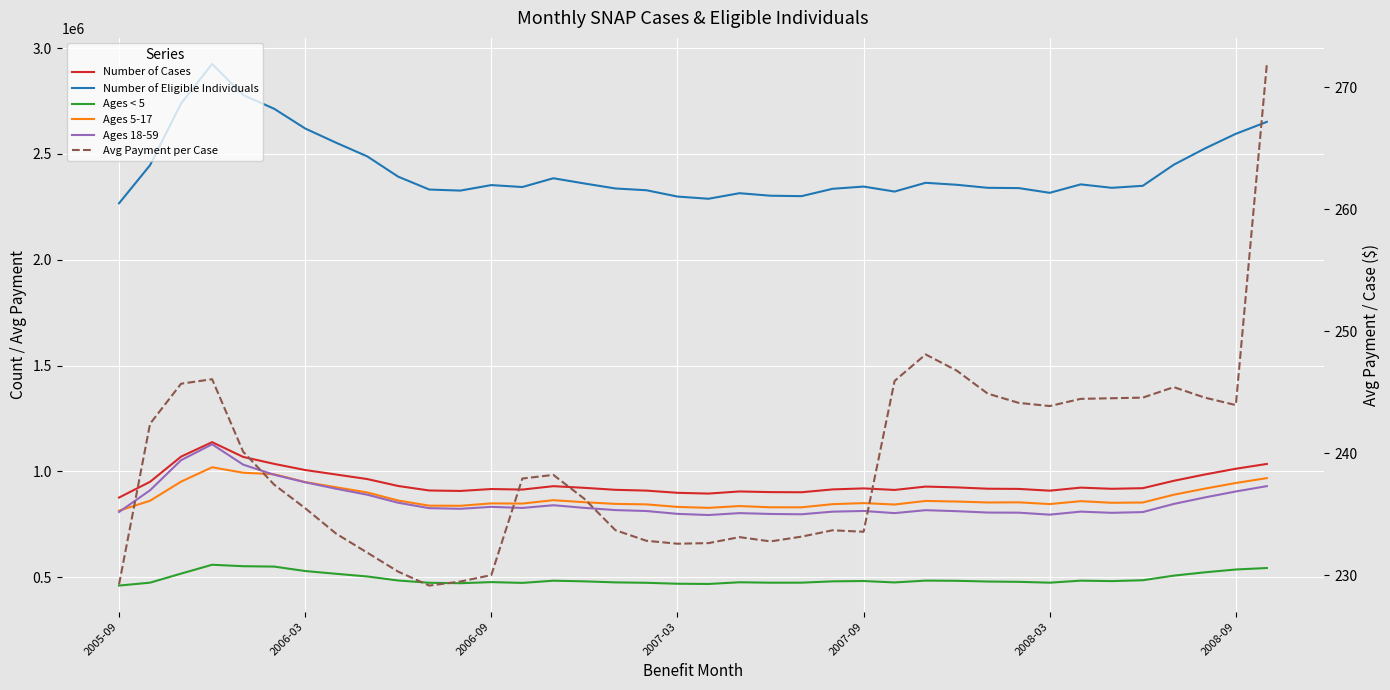

Does the chart display data point markers on the line(s)?

No